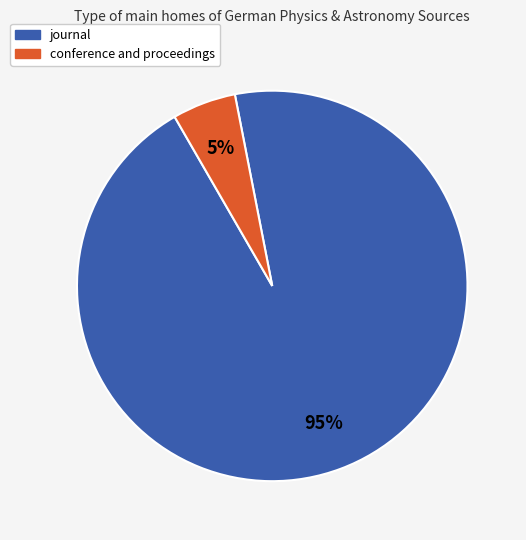

To the nearest percent, what portion does conference and proceedings represent?

5%